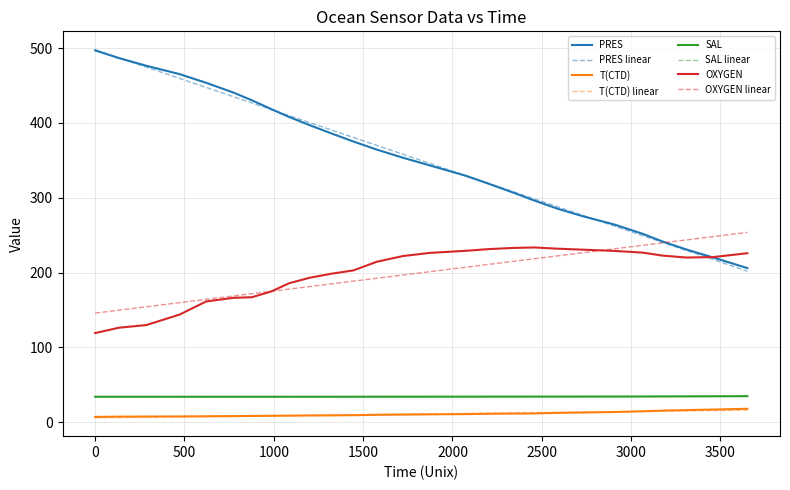

Which series has the widest spread of values?

PRES linear